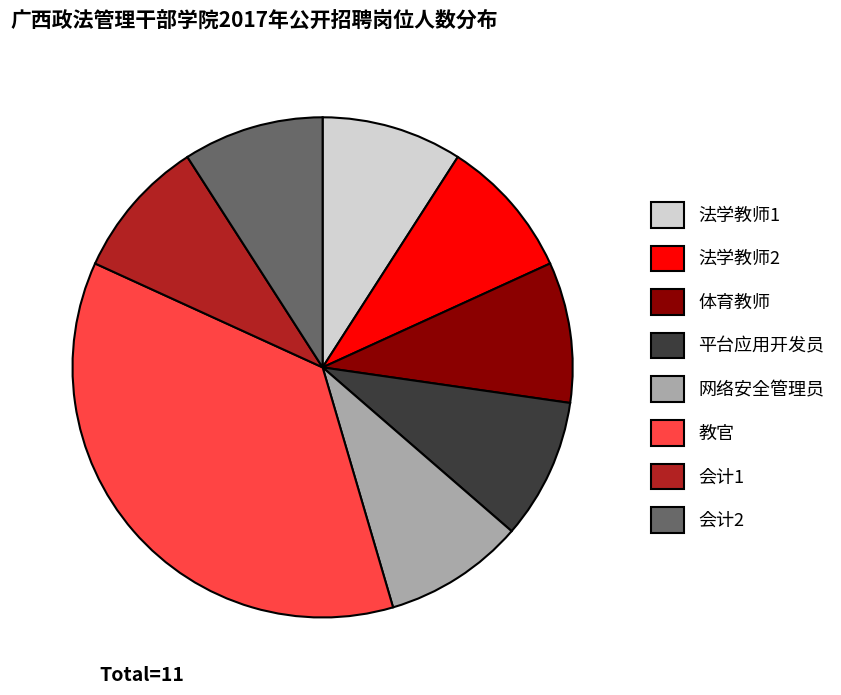

Which slice is the largest?

教官